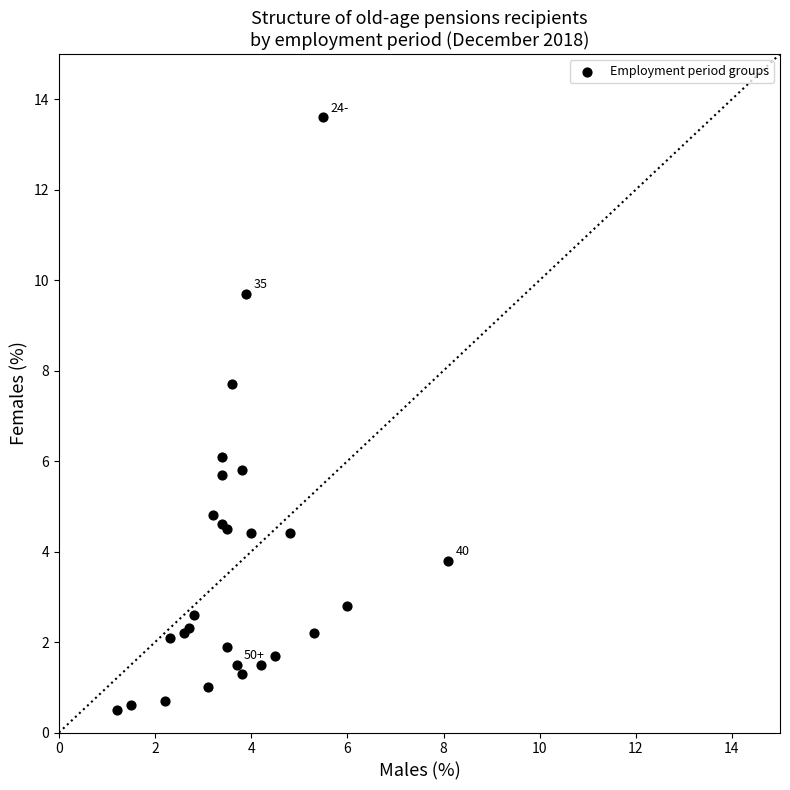

What Y value in the scatter plot is closest to 7?

7.7